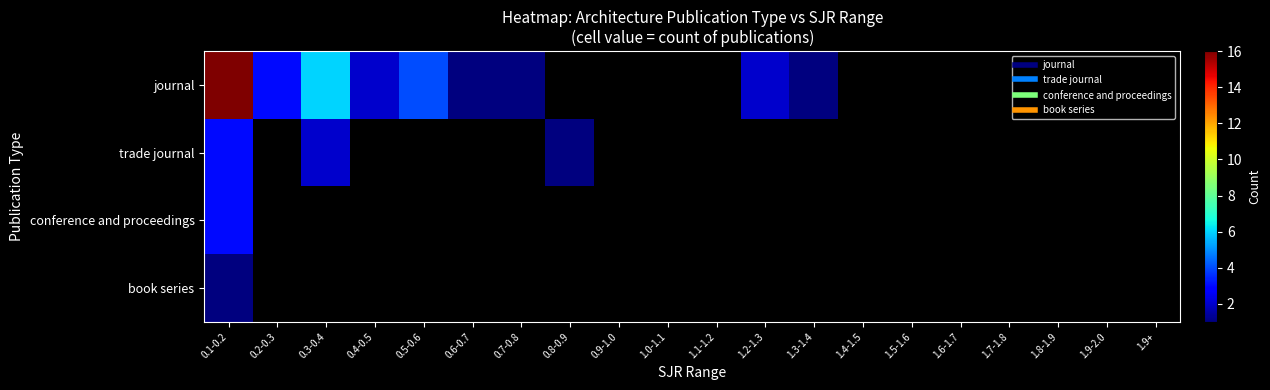

List the labels in order of book series value, largest first.

0.1-0.2, 0.2-0.3, 0.3-0.4, 0.4-0.5, 0.5-0.6, 0.6-0.7, 0.7-0.8, 0.8-0.9, 0.9-1.0, 1.0-1.1, 1.1-1.2, 1.2-1.3, 1.3-1.4, 1.4-1.5, 1.5-1.6, 1.6-1.7, 1.7-1.8, 1.8-1.9, 1.9-2.0, 1.9+